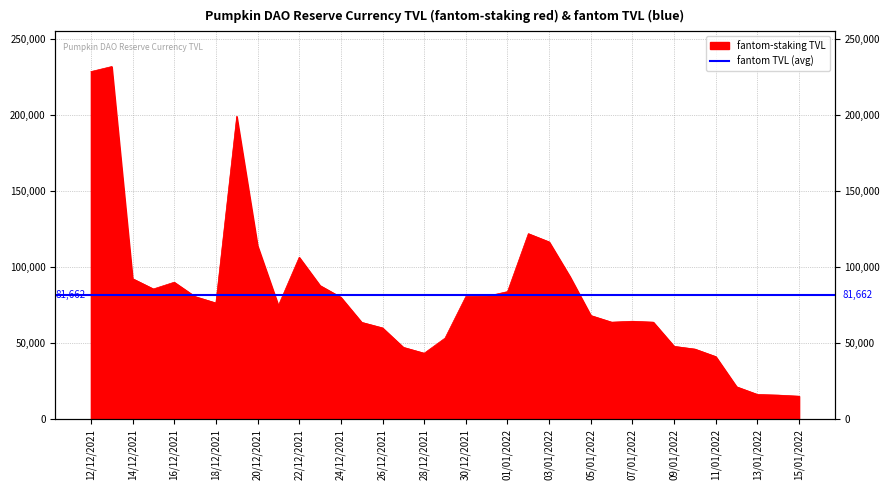

What is the difference between the maximum and second lowest values?

216167.4